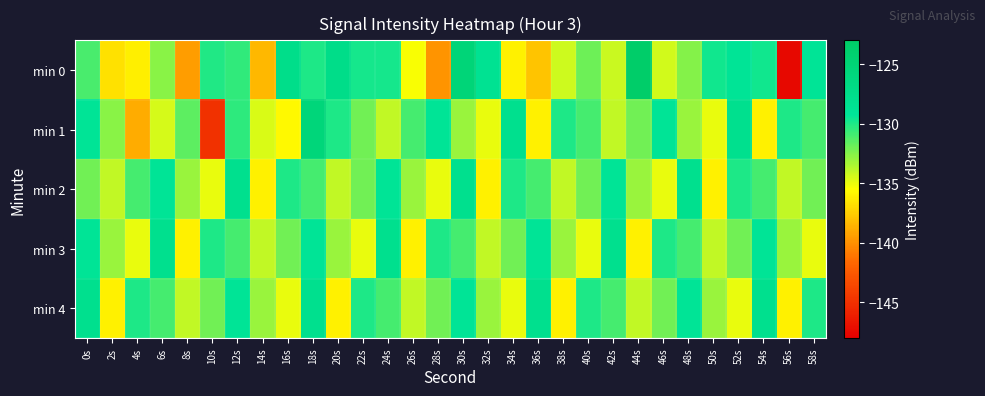

Reading right to left, what are all the values shown in this chart?

min 0: 58s=-129.0	56s=-147.5	54s=-129.7	52s=-129.0	50s=-129.7	48s=-132.5	46s=-134.4	44s=-123.4	42s=-134.2	40s=-131.9	38s=-134.2	36s=-137.9	34s=-136.0	32s=-128.4	30s=-125.3	28s=-139.9	26s=-135.3	24s=-129.7	22s=-129.8	20s=-127.3	18s=-130.0	16s=-127.6	14s=-138.4	12s=-130.5	10s=-130.1	8s=-139.4	6s=-132.6	4s=-136.1	2s=-136.7	0s=-131.0
min 1: 58s=-131.0	56s=-130.0	54s=-136.0	52s=-128.0	50s=-135.0	48s=-133.0	46s=-129.0	44s=-132.0	42s=-134.0	40s=-131.0	38s=-130.0	36s=-136.0	34s=-128.0	32s=-135.0	30s=-133.0	28s=-129.0	26s=-131.0	24s=-134.0	22s=-132.0	20s=-130.0	18s=-125.6	16s=-135.8	14s=-134.6	12s=-130.4	10s=-144.9	8s=-131.5	6s=-134.5	4s=-138.9	2s=-132.6	0s=-129.0
min 2: 58s=-132.0	56s=-134.0	54s=-131.0	52s=-130.0	50s=-136.0	48s=-128.0	46s=-135.0	44s=-133.0	42s=-129.0	40s=-132.0	38s=-134.0	36s=-131.0	34s=-130.0	32s=-136.0	30s=-128.0	28s=-135.0	26s=-133.0	24s=-129.0	22s=-132.0	20s=-134.0	18s=-131.0	16s=-130.0	14s=-136.0	12s=-128.0	10s=-135.0	8s=-133.0	6s=-129.0	4s=-131.0	2s=-134.0	0s=-132.0
min 3: 58s=-135.0	56s=-133.0	54s=-129.0	52s=-132.0	50s=-134.0	48s=-131.0	46s=-130.0	44s=-136.0	42s=-128.0	40s=-135.0	38s=-133.0	36s=-129.0	34s=-132.0	32s=-134.0	30s=-131.0	28s=-130.0	26s=-136.0	24s=-128.0	22s=-135.0	20s=-133.0	18s=-129.0	16s=-132.0	14s=-134.0	12s=-131.0	10s=-130.0	8s=-136.0	6s=-128.0	4s=-135.0	2s=-133.0	0s=-129.0
min 4: 58s=-130.0	56s=-136.0	54s=-128.0	52s=-135.0	50s=-133.0	48s=-129.0	46s=-132.0	44s=-134.0	42s=-131.0	40s=-130.0	38s=-136.0	36s=-128.0	34s=-135.0	32s=-133.0	30s=-129.0	28s=-132.0	26s=-134.0	24s=-131.0	22s=-130.0	20s=-136.0	18s=-128.0	16s=-135.0	14s=-133.0	12s=-129.0	10s=-132.0	8s=-134.0	6s=-131.0	4s=-130.0	2s=-136.0	0s=-128.0